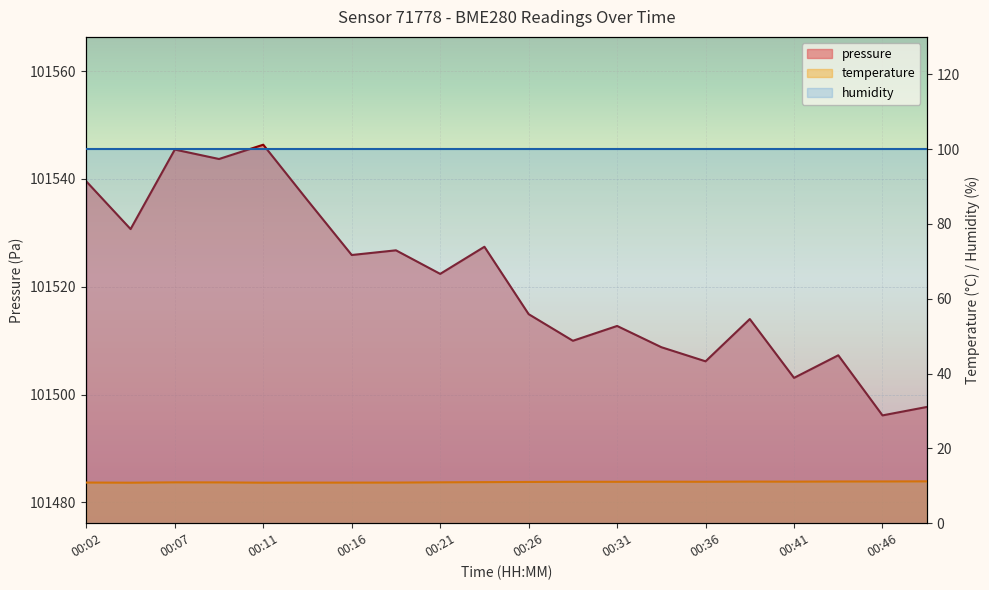

Between 00:36 and 00:38, which series saw the biggest shift?

pressure